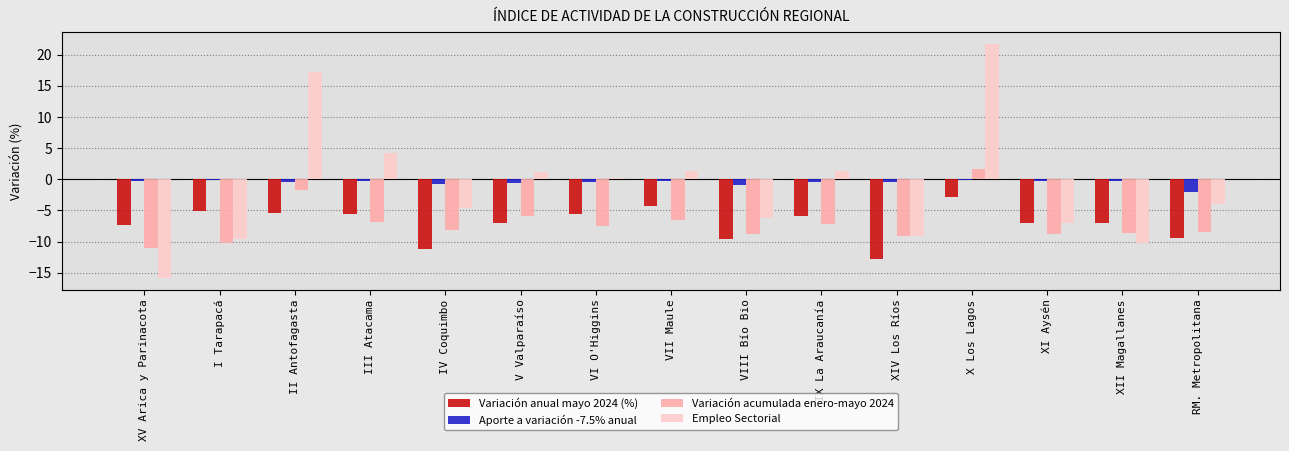

Between XI Aysén and VIII Bío Bio, which is larger?

XI Aysén